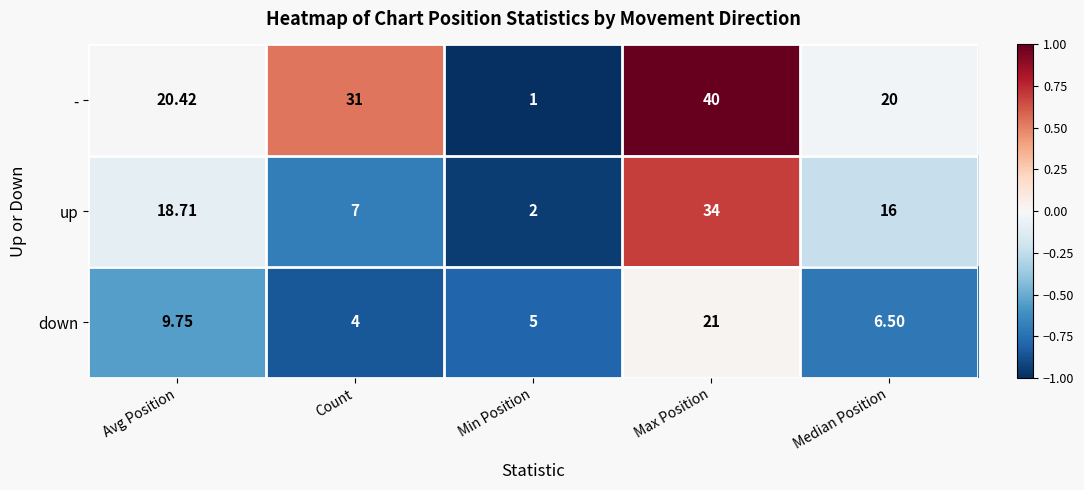

Which series has the widest spread of values?

-